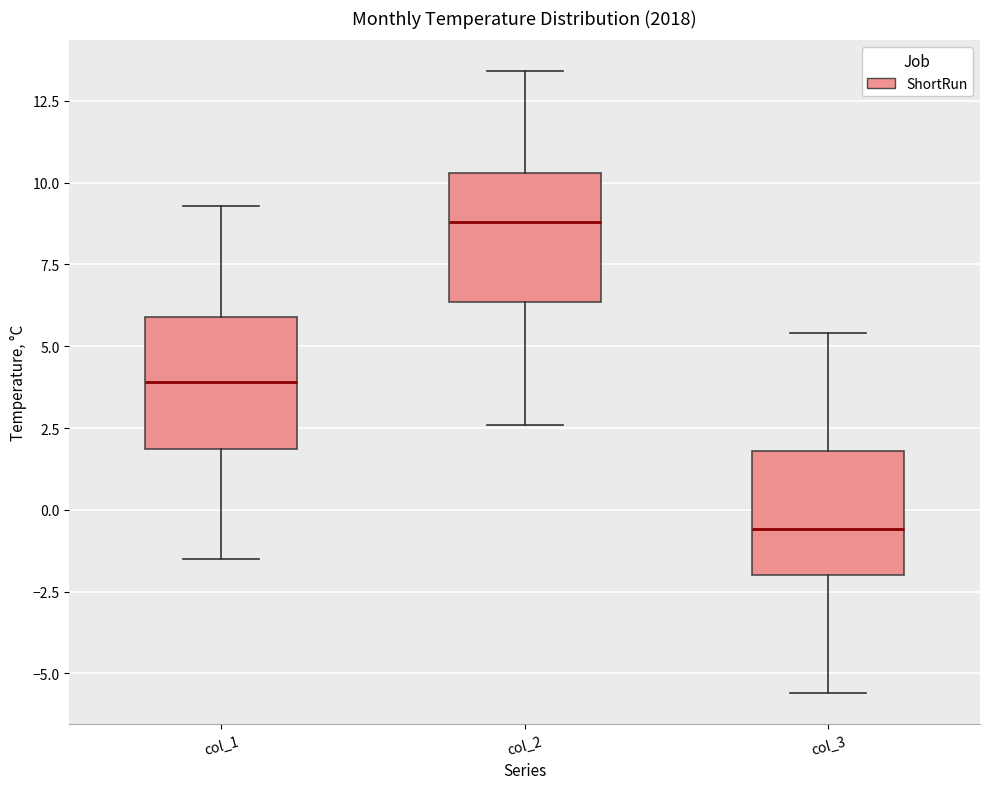

Reading left to right, read every box against the y-axis: the position of its median line, the range the box covers, and the ends of its whiskers. The values are not printed on the chart, so give them approximately, as read against the axis.

col_1: median 4.0, box 2.0 to 6.0, whiskers -1.5 to 9.5
col_2: median 9.0, box 6.5 to 10.5, whiskers 2.5 to 13.5
col_3: median -0.5, box -2.0 to 2.0, whiskers -5.5 to 5.5